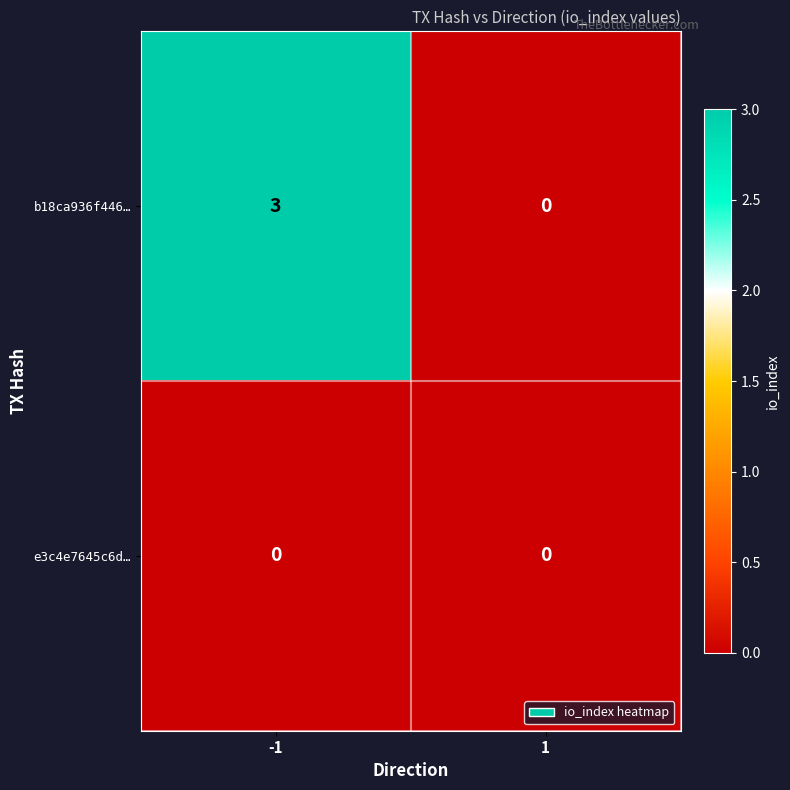

Between -1 and 1, which series saw the biggest shift?

b18ca936f446…